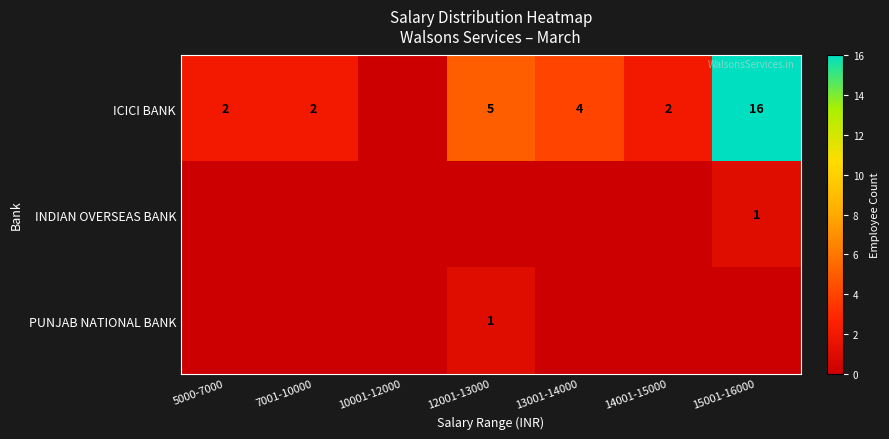

True or false: ICICI BANK has a value of 3 at 5000-7000.

False